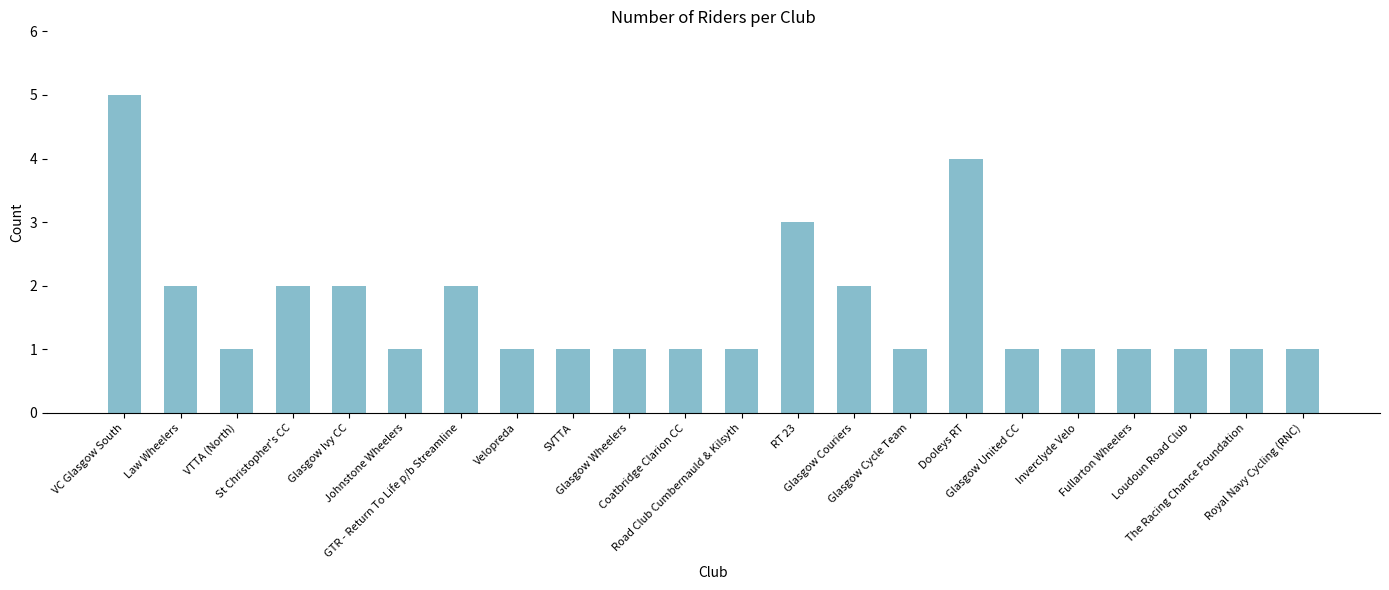

Is it true that the value at St Christopher's CC is 2?

True